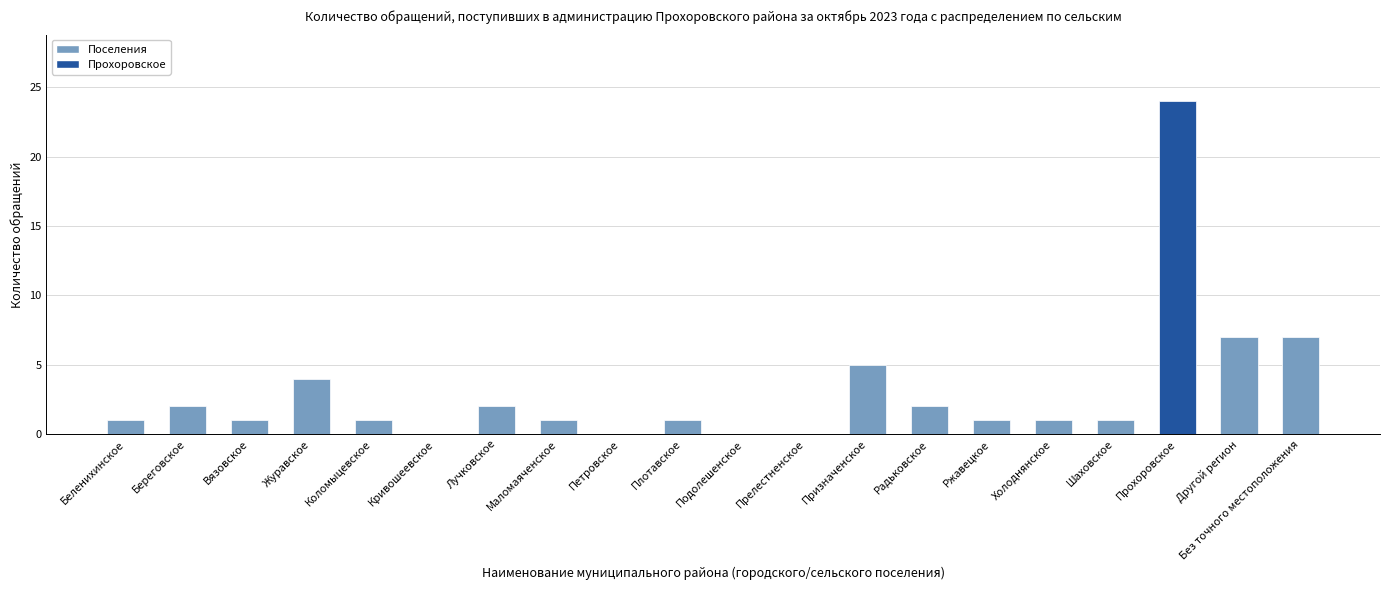

What is the average value?

3